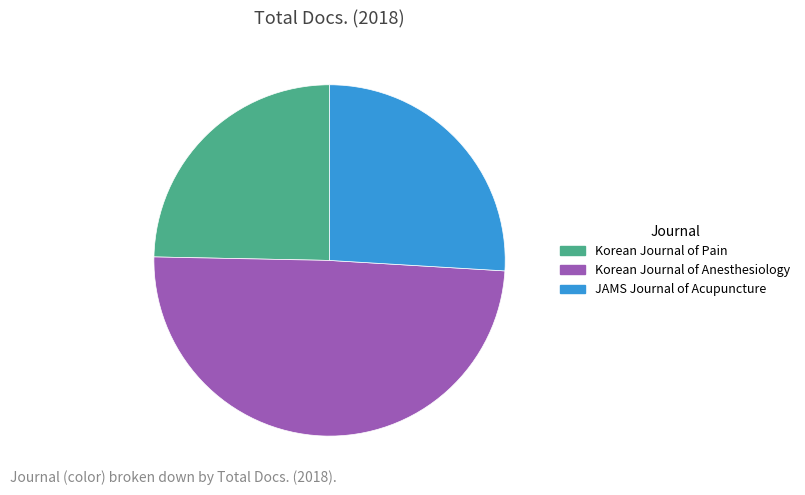

Combined, do Korean Journal of Pain and JAMS Journal of Acupuncture account for over 50%?

Yes